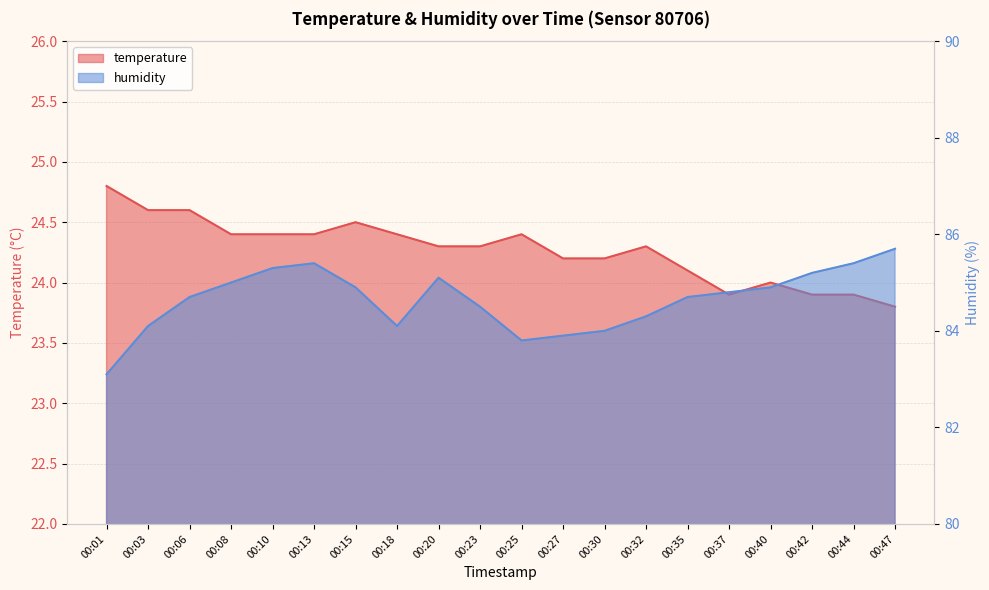

At which label does humidity reach its peak?

00:47